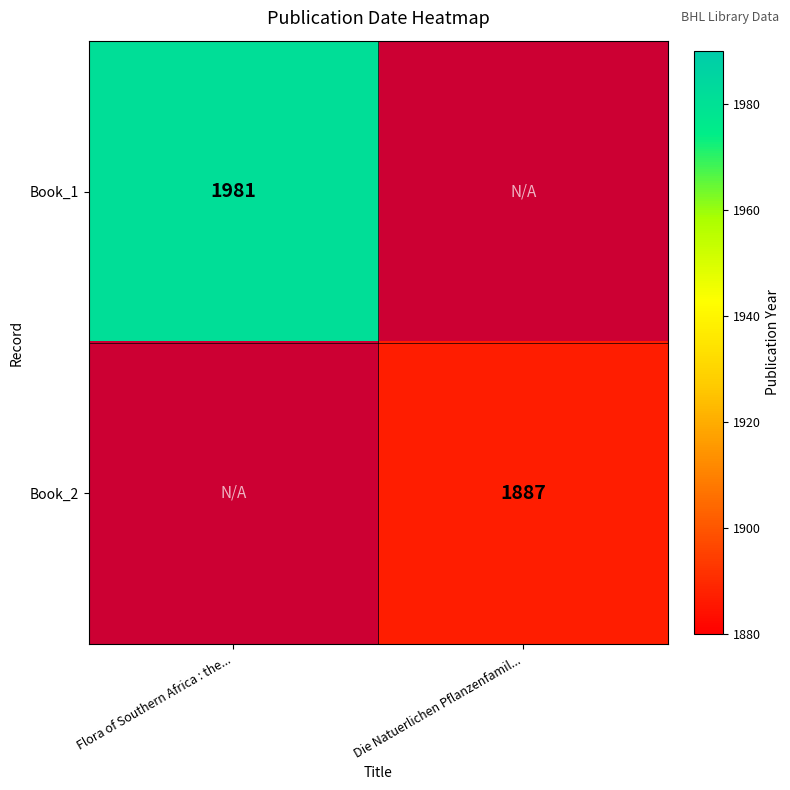

The value of Book_1 at Flora of Southern Africa : the... is 1981. True or false?

True